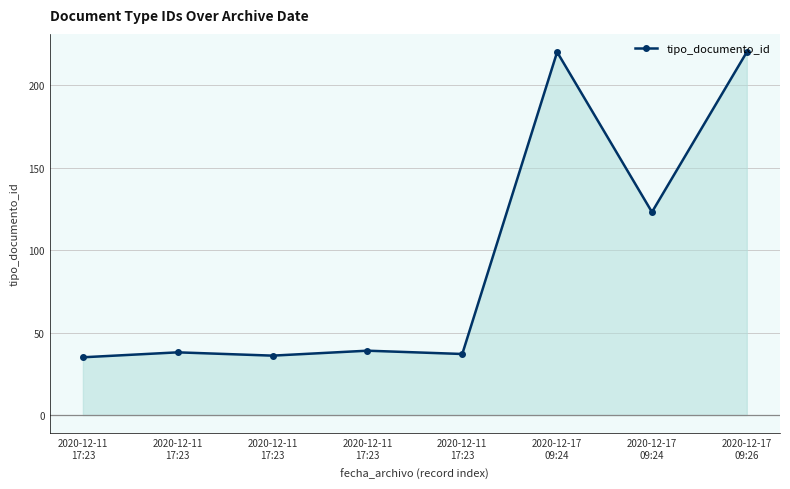

Does the chart have visible grid lines?

Yes